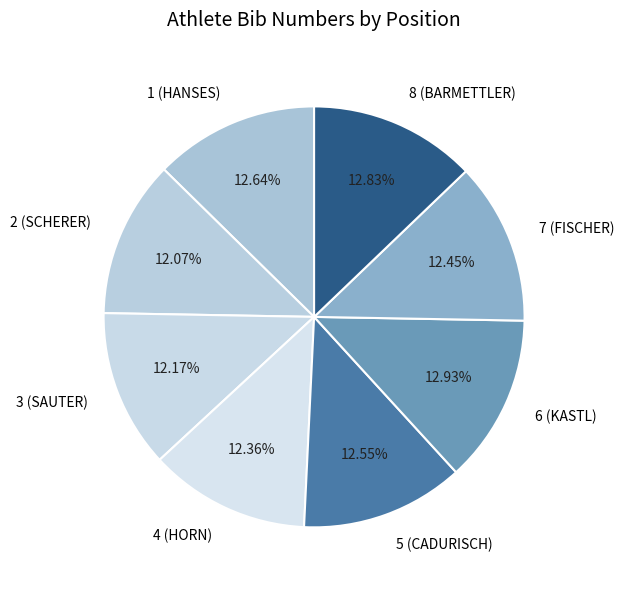

What is the ratio of the value at 1 (HANSES) to the value at 8 (BARMETTLER)?

1.0